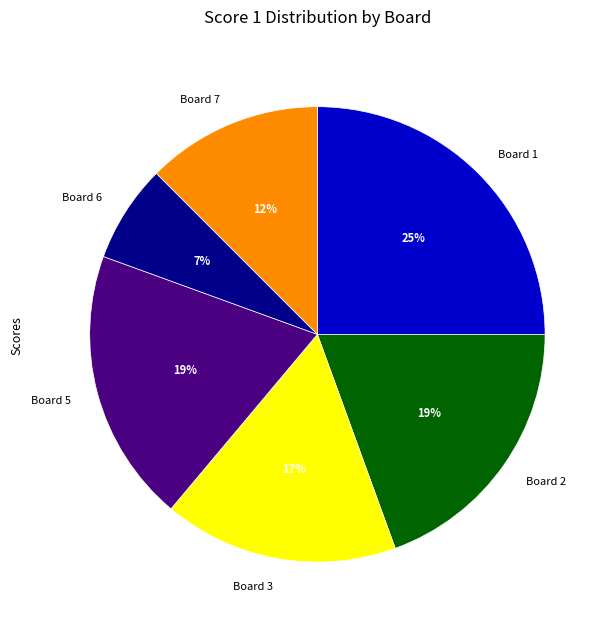

Which slice is the largest?

Board 1